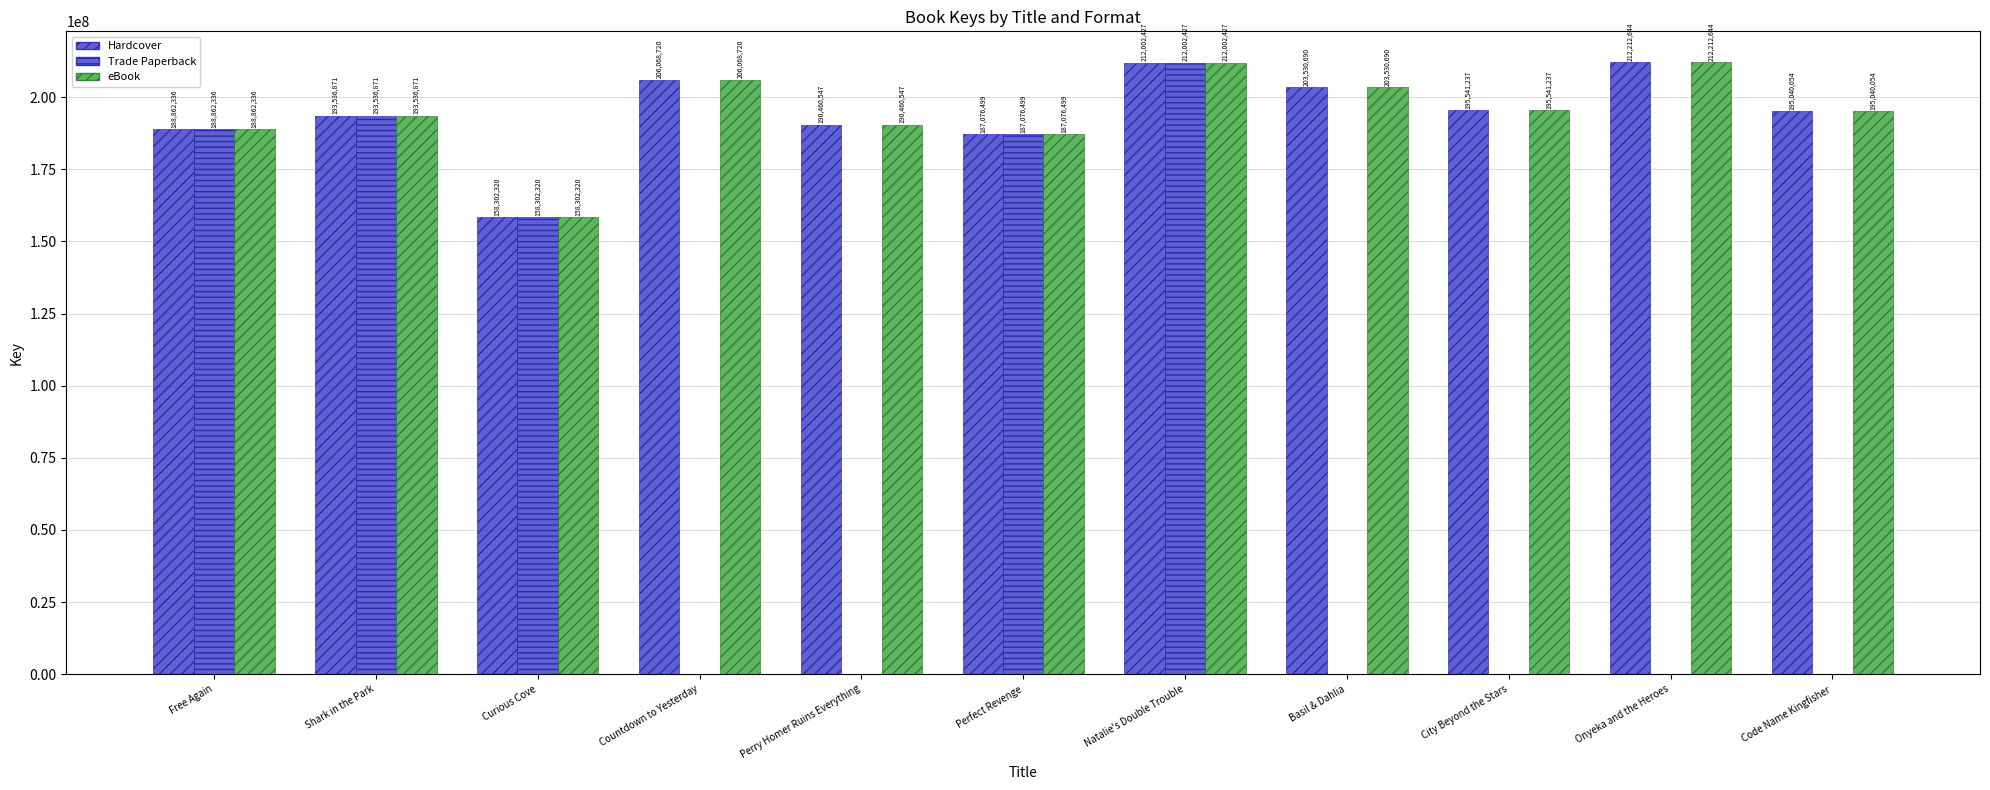

What is the highest value of the eBook series?

212212644